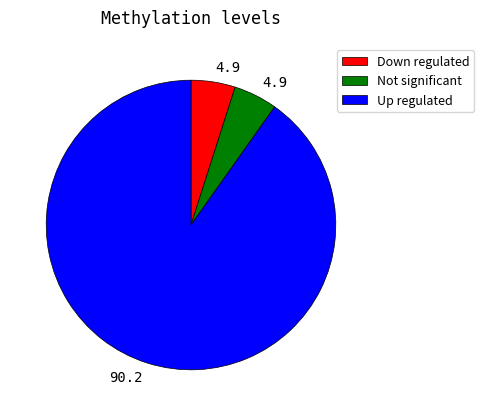

How many slices are in this pie chart?

3